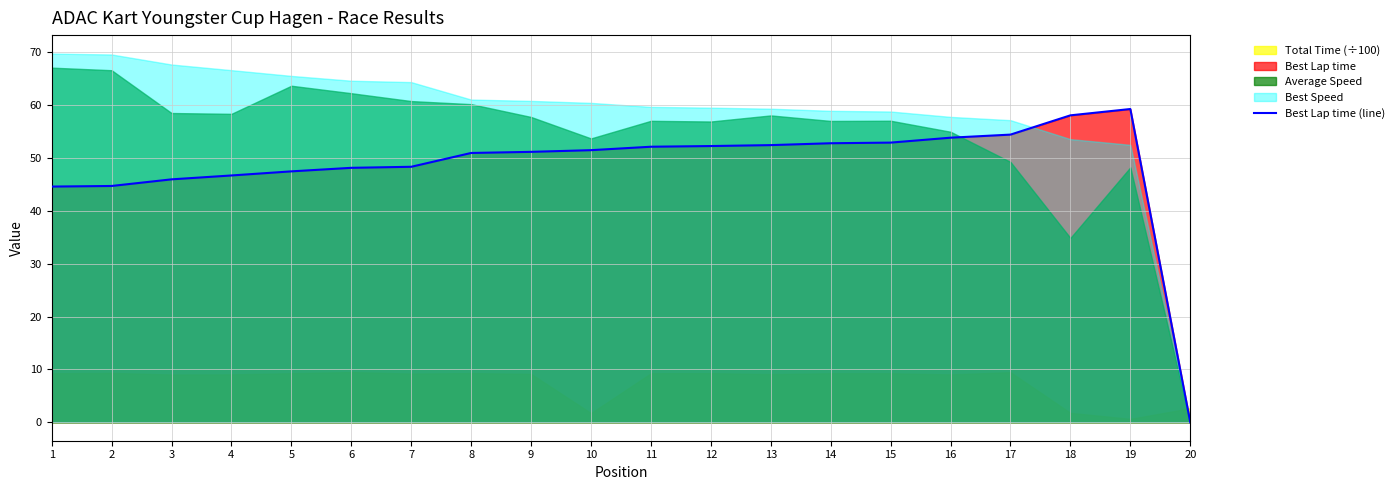

List the labels in order of value, largest first.

19, 18, 17, 16, 15, 14, 13, 12, 11, 10, 9, 8, 7, 6, 5, 4, 3, 2, 1, 20